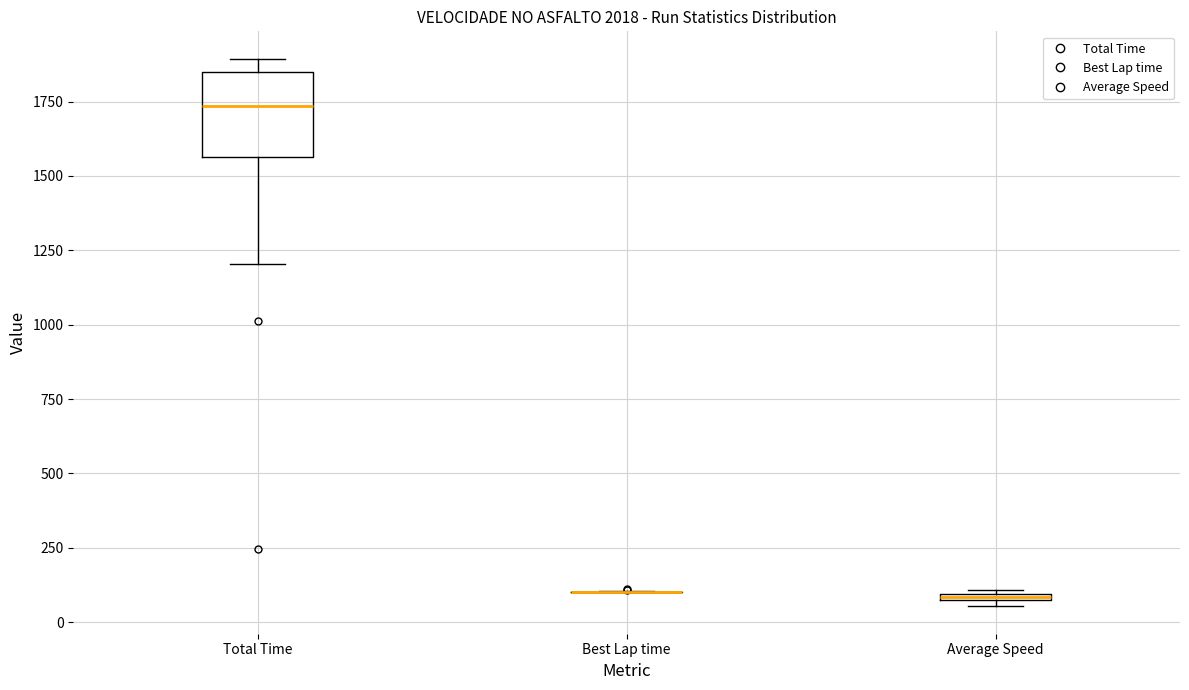

Where is the upper edge of the box for Average Speed on the y-axis? The values are not printed on the chart, so give them approximately, as read against the axis.

100